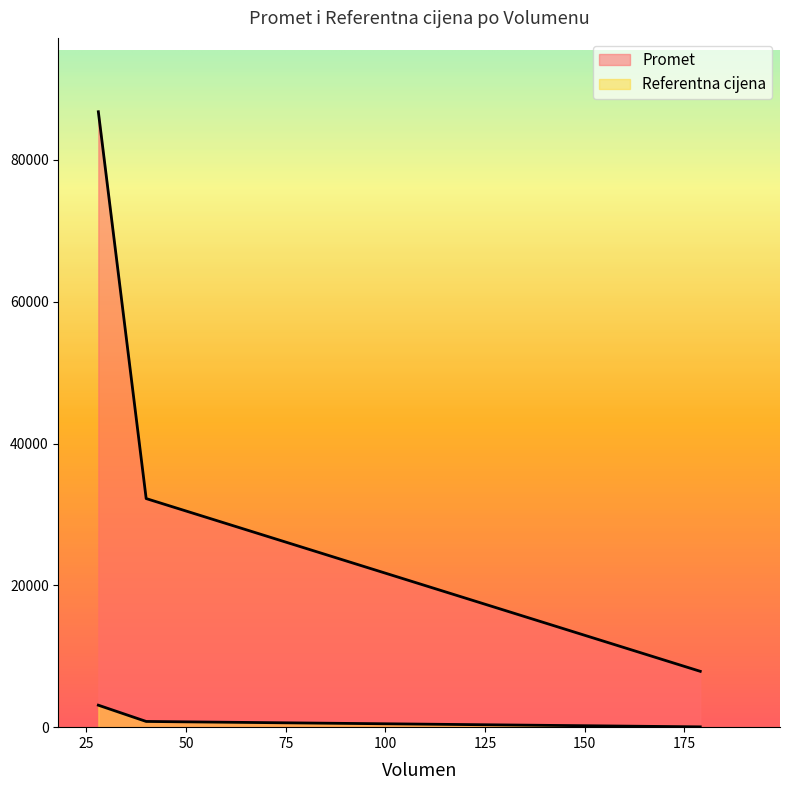

The value of Promet at 179 is 7876. True or false?

True